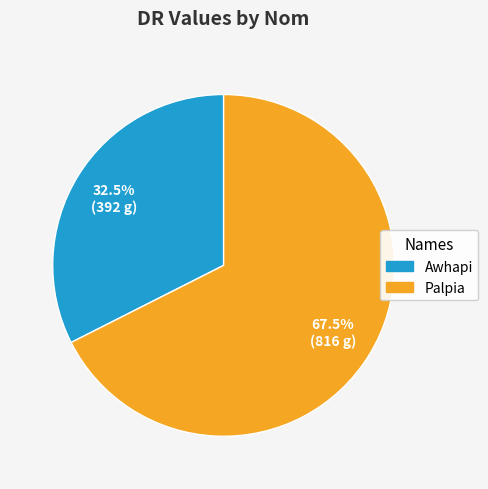

How many slices are in this pie chart?

2